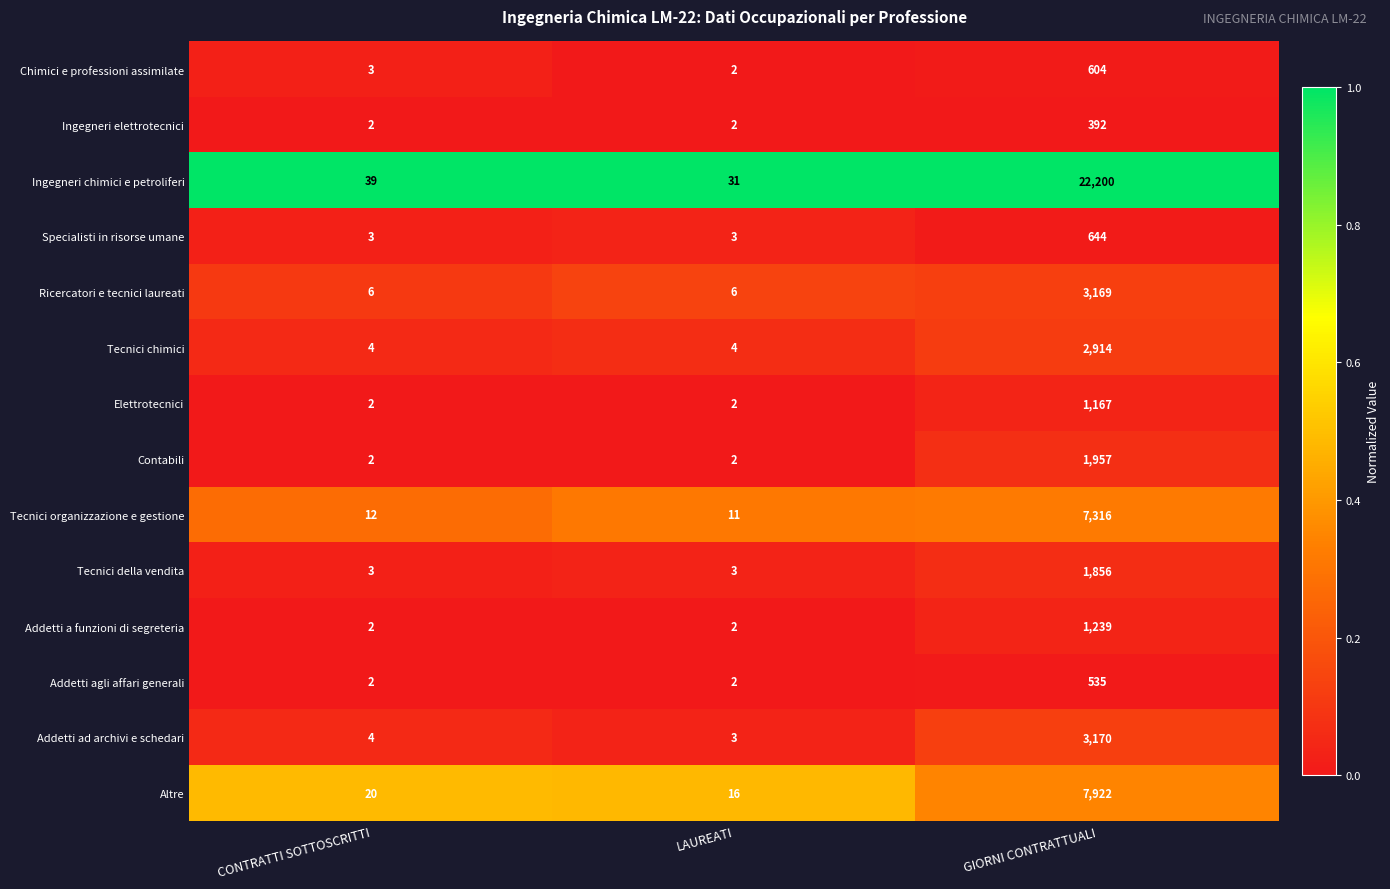

Is the value of Ingegneri chimici e petroliferi at CONTRATTI SOTTOSCRITTI greater than the value of Specialisti in risorse umane at LAUREATI?

Yes